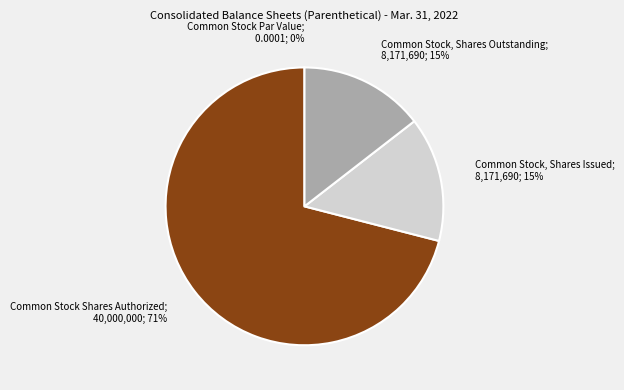

Count the number of slices in the pie.

4